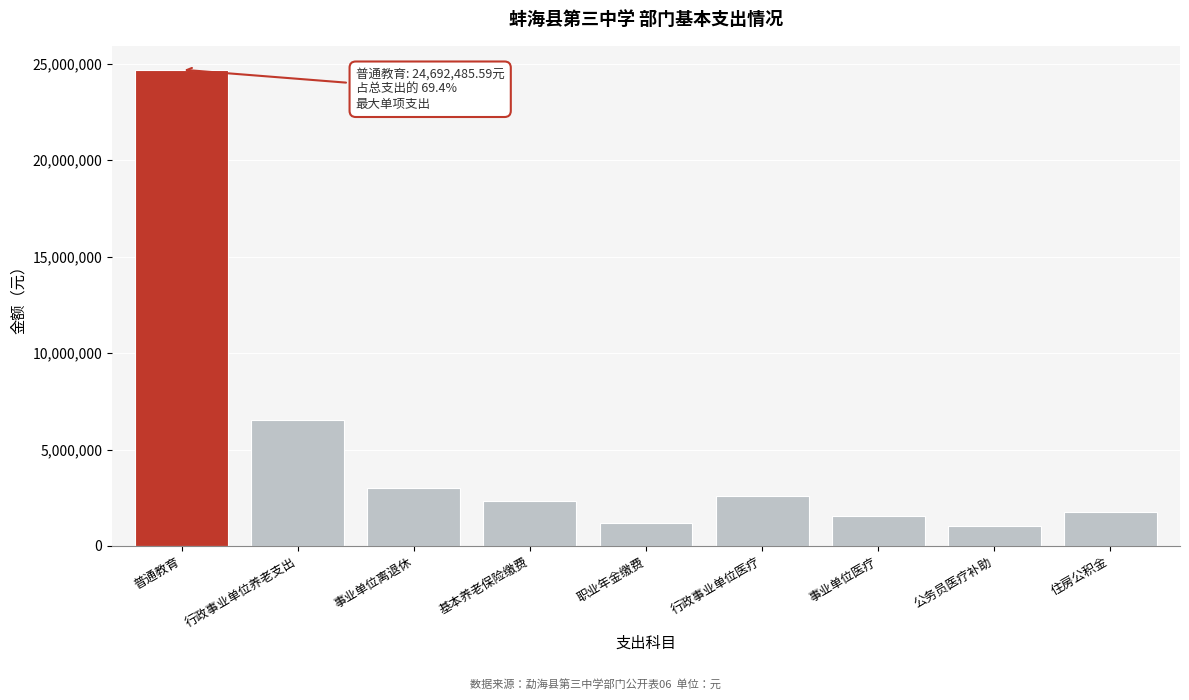

Reading left to right, what are all the values shown in this chart?

普通教育=24692485.6	行政事业单位养老支出=6514509.7	事业单位离退休=2996649.9	基本养老保险缴费=2345239.9	职业年金缴费=1172619.9	行政事业单位医疗=2608022.6	事业单位医疗=1556894.9	公务员医疗补助=1051127.7	住房公积金=1758929.9